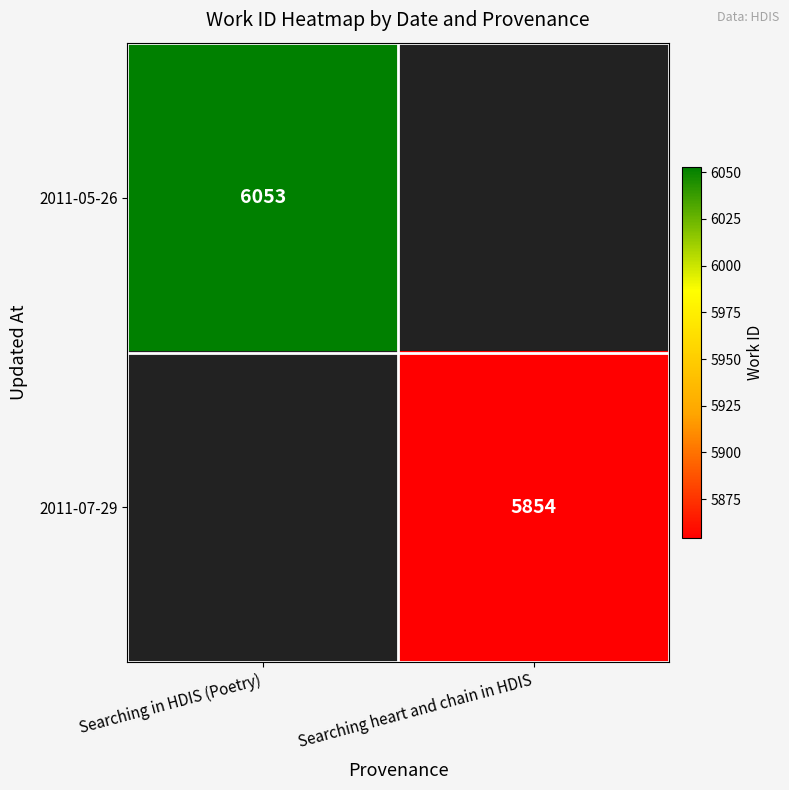

True or false: 2011-05-26 has a value of 6053 at Searching in HDIS (Poetry).

True